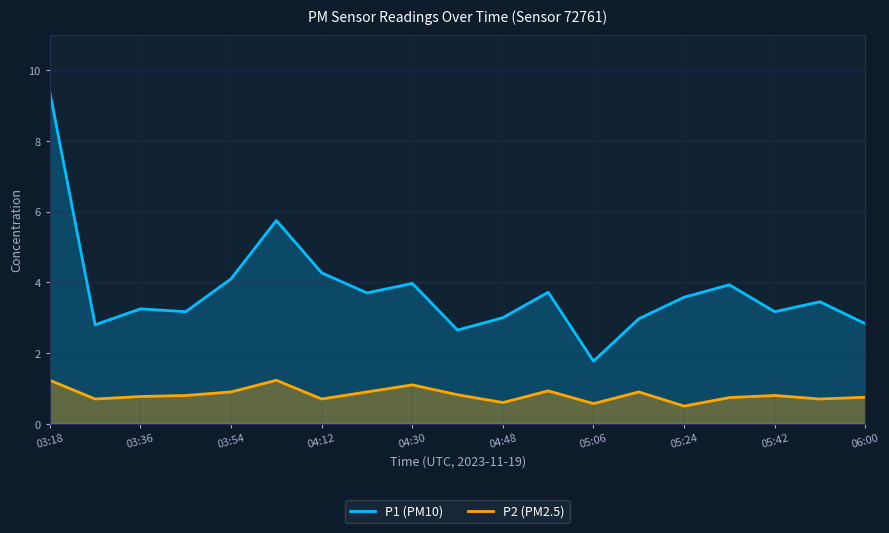

At which category is the sum across all series the highest?

03:18